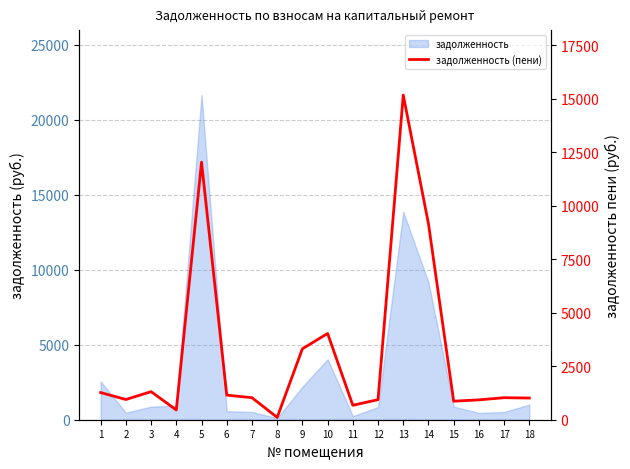

The chart shows a value of 3316.1 at 9. True or false?

True